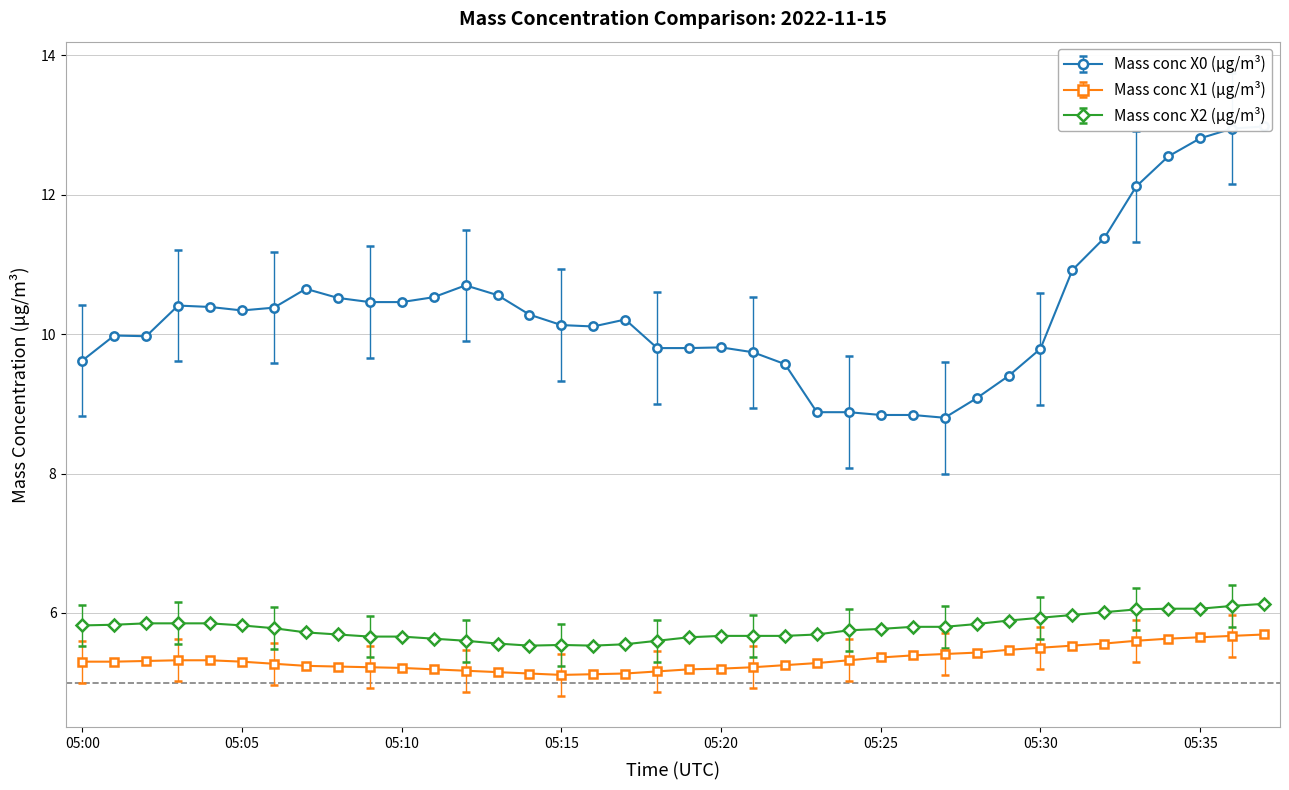

What is the approximate value of Mass conc X2 (μg/m³) at 05:37?

6.1